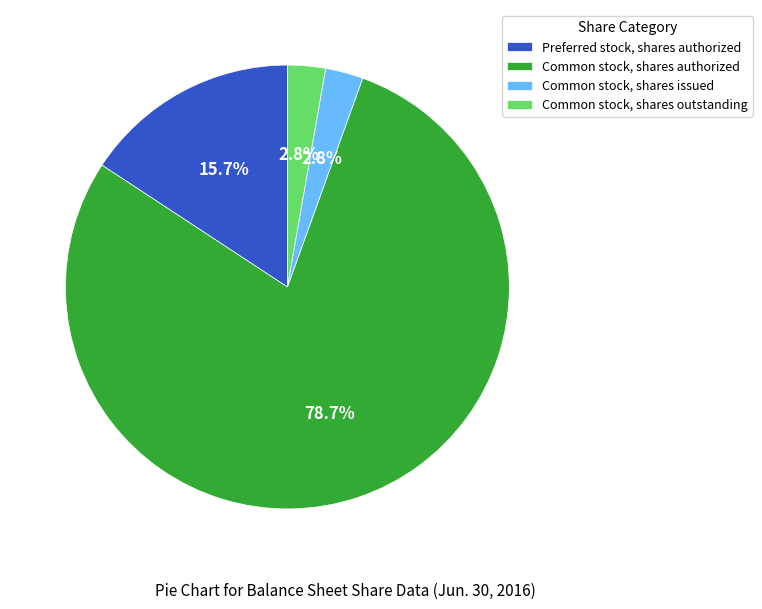

Between Common stock, shares outstanding and Preferred stock, shares authorized, which is larger?

Preferred stock, shares authorized